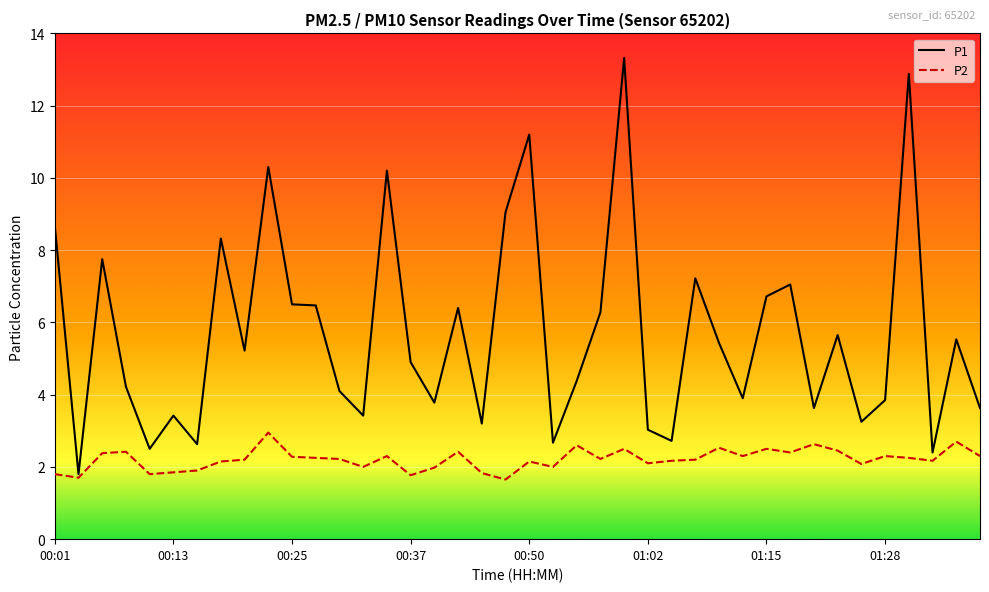

List the series in order of their peak value, highest first.

P1, P2